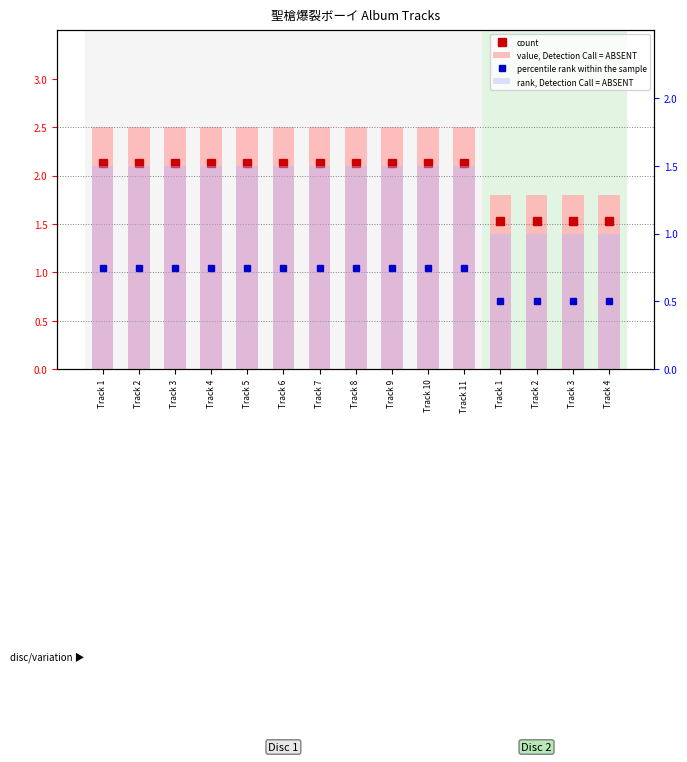

Which label corresponds to the smallest value in the chart?

Track 1